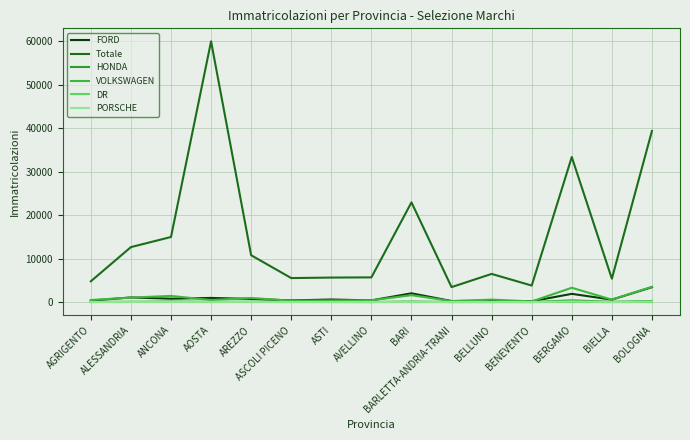

Where is the first local maximum for PORSCHE?

ALESSANDRIA